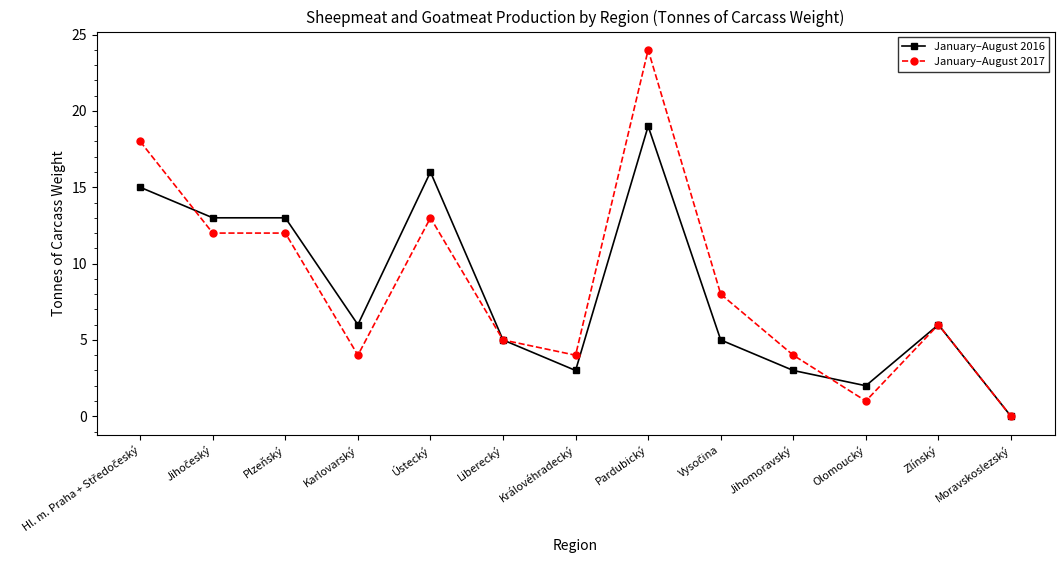

Which label corresponds to the smallest value in the chart?

Moravskoslezský